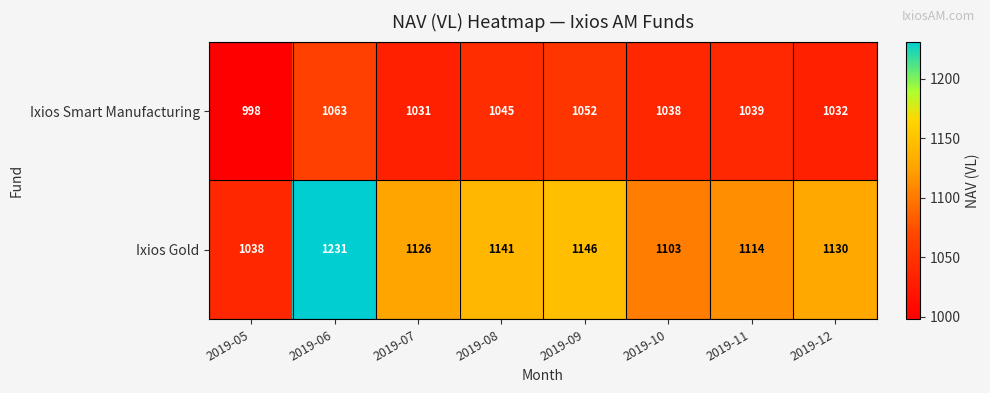

At which label is Ixios Gold closest to 1134?

2019-12